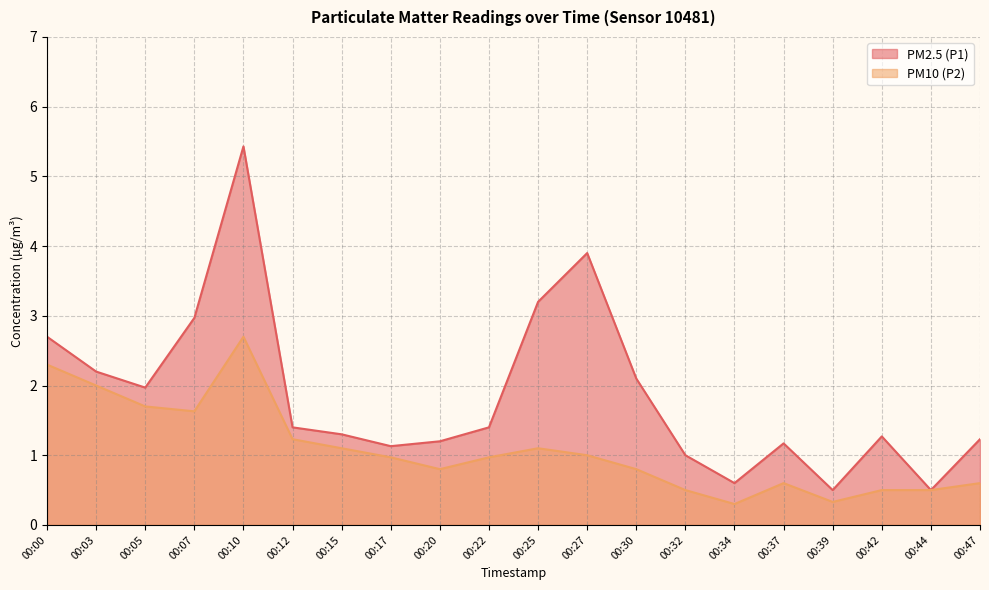

True or false: PM10 (P2) has a value of 0.5 at 00:44.

True